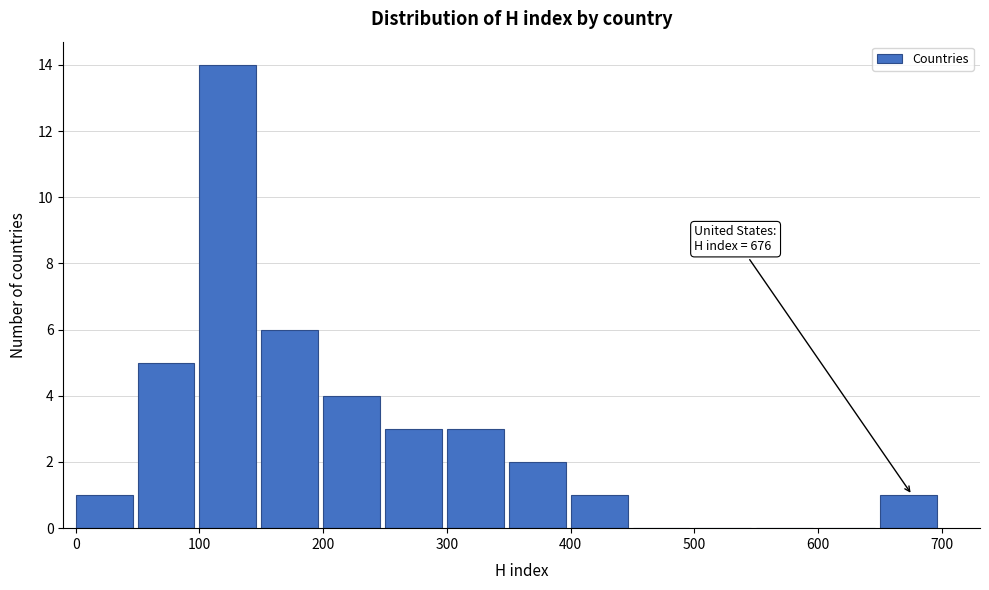

Which range on the x-axis has the tallest bar?

100 to 150